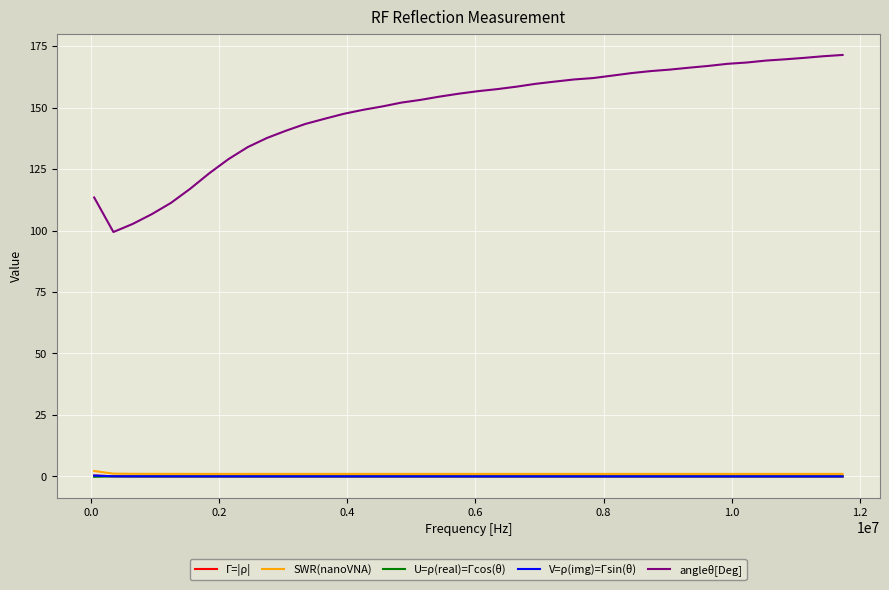

Which series has the largest total across all categories?

angleθ[Deg]